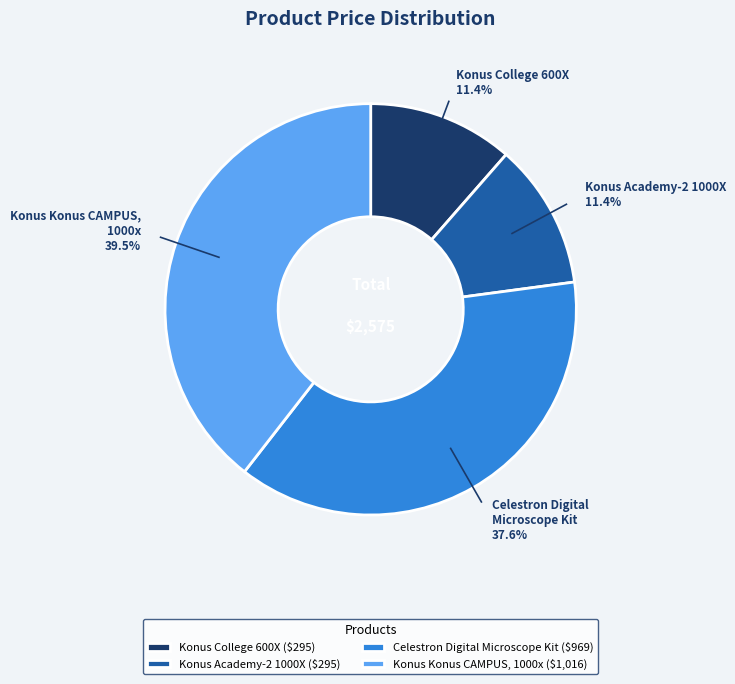

Is there a majority slice in this chart?

No